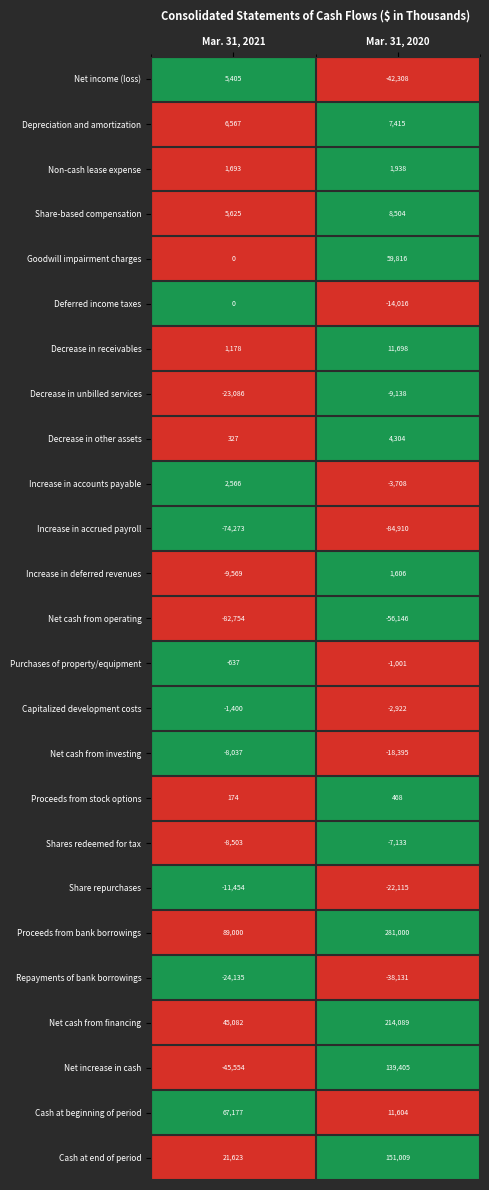

At Mar. 31, 2020, list the series in order from largest to smallest.

Proceeds from bank borrowings, Net cash from financing, Cash at end of period, Net increase in cash, Goodwill impairment charges, Decrease in receivables, Cash at beginning of period, Share-based compensation, Depreciation and amortization, Decrease in other assets, Non-cash lease expense, Increase in deferred revenues, Proceeds from stock options, Purchases of property/equipment, Capitalized development costs, Increase in accounts payable, Shares redeemed for tax, Decrease in unbilled services, Deferred income taxes, Net cash from investing, Share repurchases, Repayments of bank borrowings, Net income (loss), Net cash from operating, Increase in accrued payroll